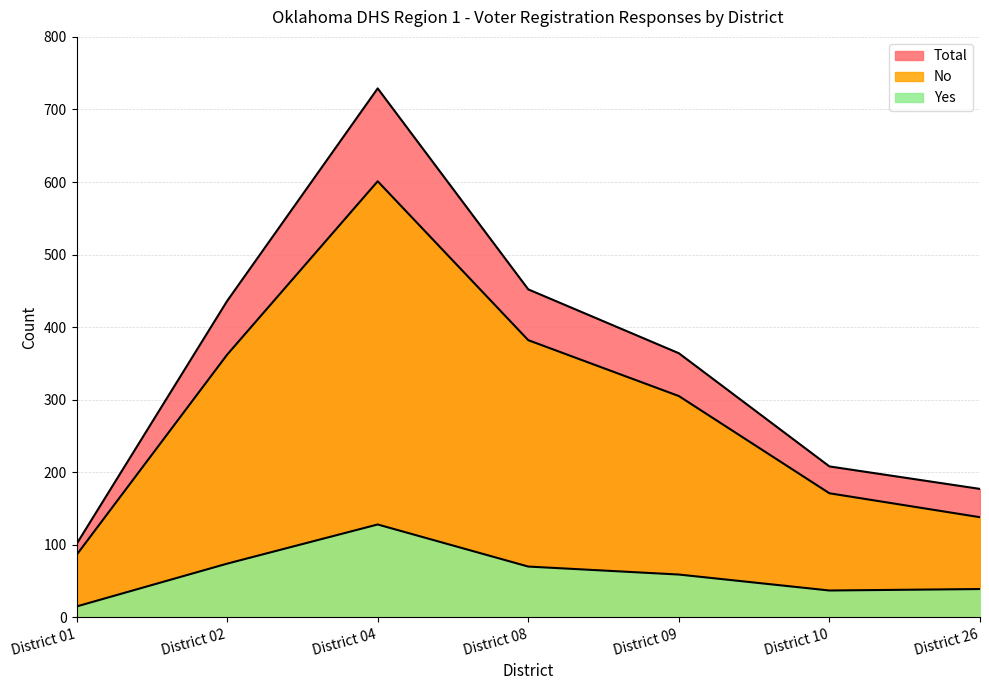

What is the value of the Yes point at the 1st from the left?

15